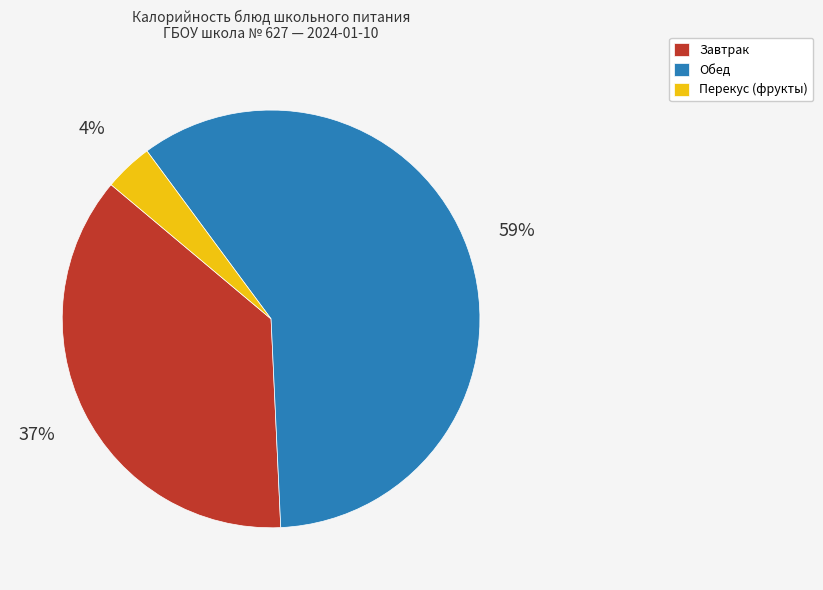

Rank the categories by value from highest to lowest.

Обед, Завтрак, Перекус (фрукты)